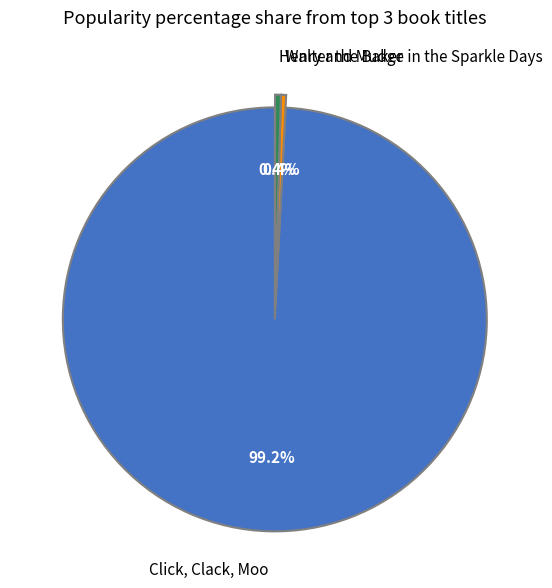

The Henry and Mudge in the Sparkle Days slice represents 0% of the pie. True or false?

True